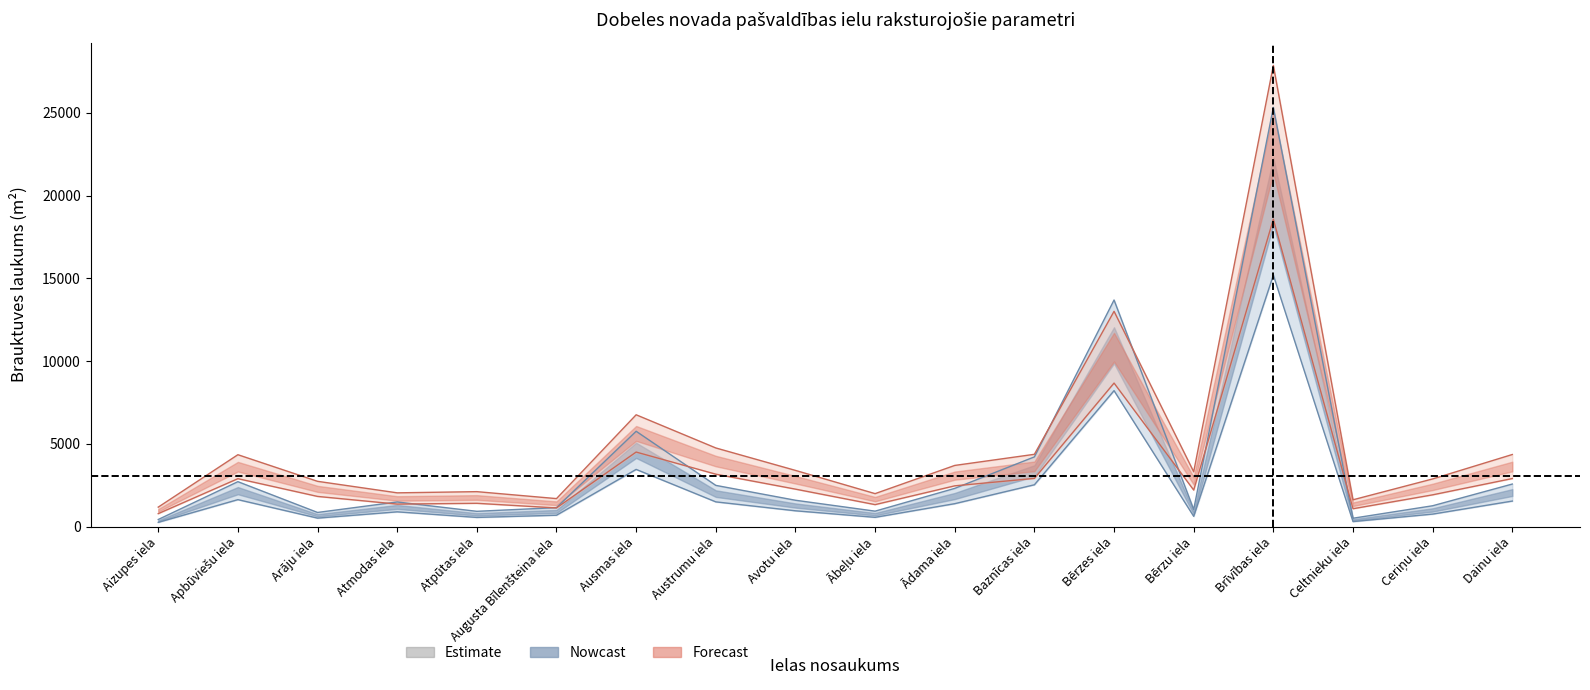

Where is the first local minimum for braukt_laukums?

Arāju iela